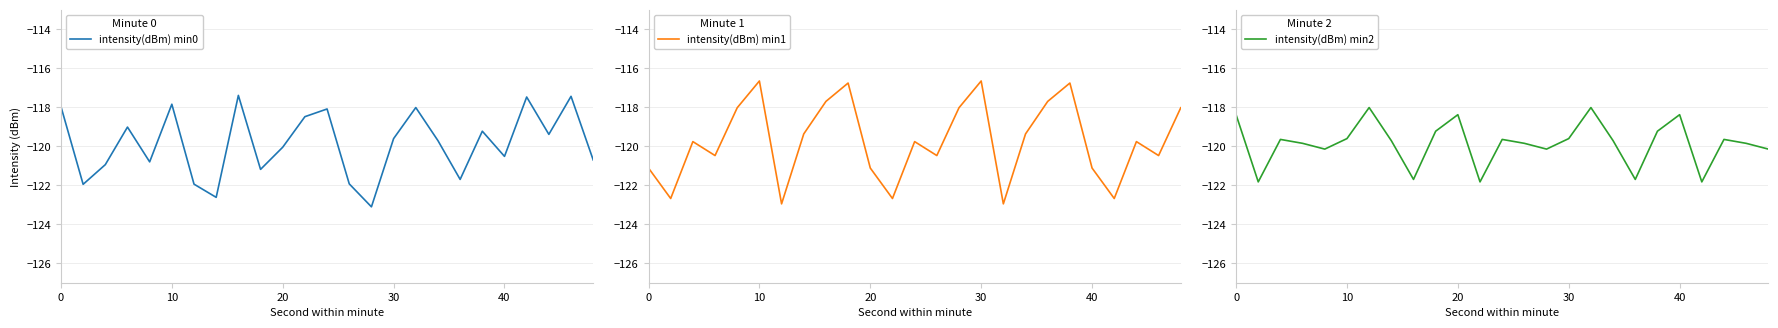

Is it true that intensity(dBm) min2 equals -118.4 at 0?

True